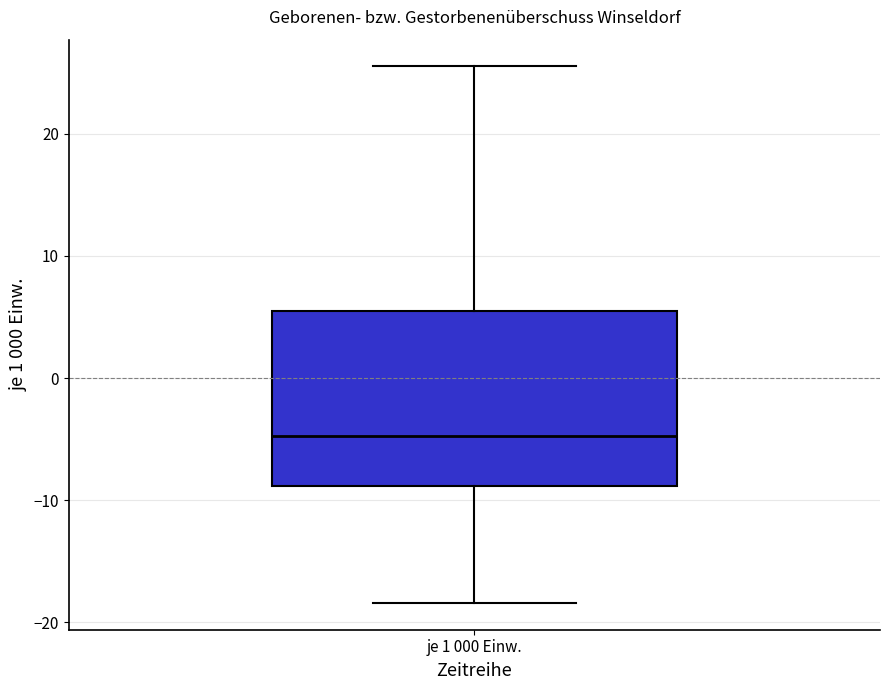

Where does the upper whisker of the box for je 1 000 Einw. end on the y-axis? The values are not printed on the chart, so give them approximately, as read against the axis.

26